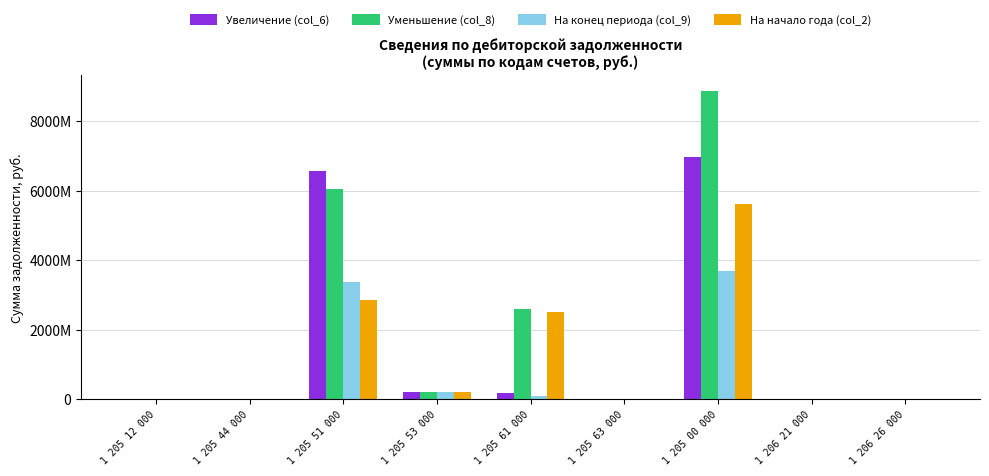

Reading right to left, transcribe all the data shown in this chart.

Увеличение (col_6): 1 206 26 000=2700.0	1 206 21 000=131960.0	1 205 00 000=6964691654.7	1 205 63 000=11052049.6	1 205 61 000=173388740.6	1 205 53 000=218327938.1	1 205 51 000=6561837281.6	1 205 44 000=52044.9	1 205 12 000=33600.0
Уменьшение (col_8): 1 206 26 000=4800.0	1 206 21 000=130271.7	1 205 00 000=8879532433.3	1 205 63 000=23794040.2	1 205 61 000=2594040549.0	1 205 53 000=212616255.4	1 205 51 000=6048995943.9	1 205 44 000=52044.9	1 205 12 000=33600.0
На конец периода (col_9): 1 206 26 000=2700.0	1 206 21 000=30670.0	1 205 00 000=3692472267.6	1 205 63 000=11052049.6	1 205 61 000=98552191.5	1 205 53 000=217498537.4	1 205 51 000=3365369489.0	1 205 44 000=0.0	1 205 12 000=0.0
На начало года (col_2): 1 206 26 000=4800.0	1 206 21 000=28981.7	1 205 00 000=5607313046.2	1 205 63 000=23794040.2	1 205 61 000=2519204000.0	1 205 53 000=211786854.7	1 205 51 000=2852528151.3	1 205 44 000=0.0	1 205 12 000=0.0